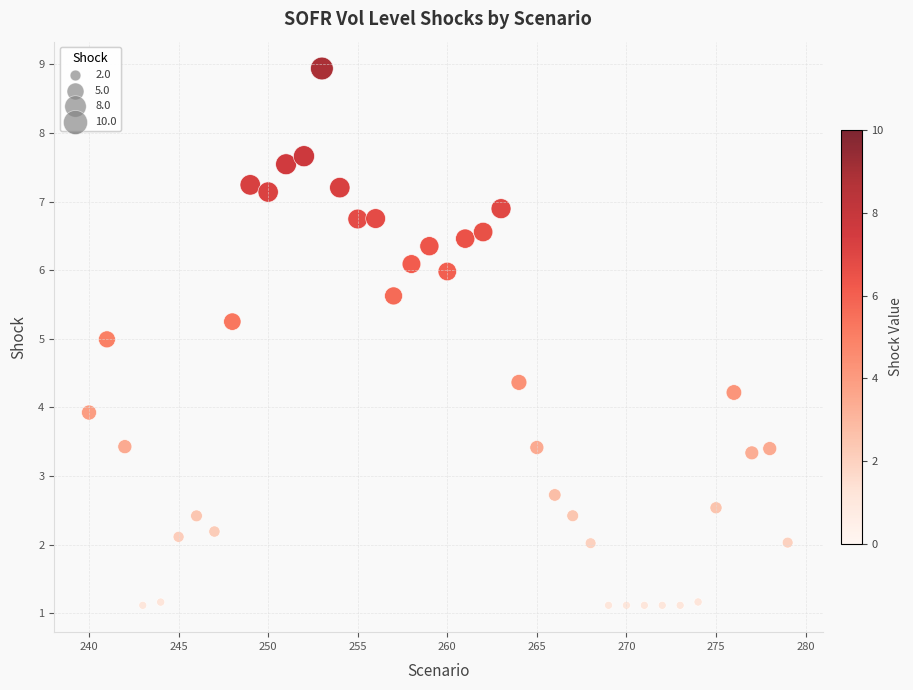

What is the range of X values (max minus min)?

39.0